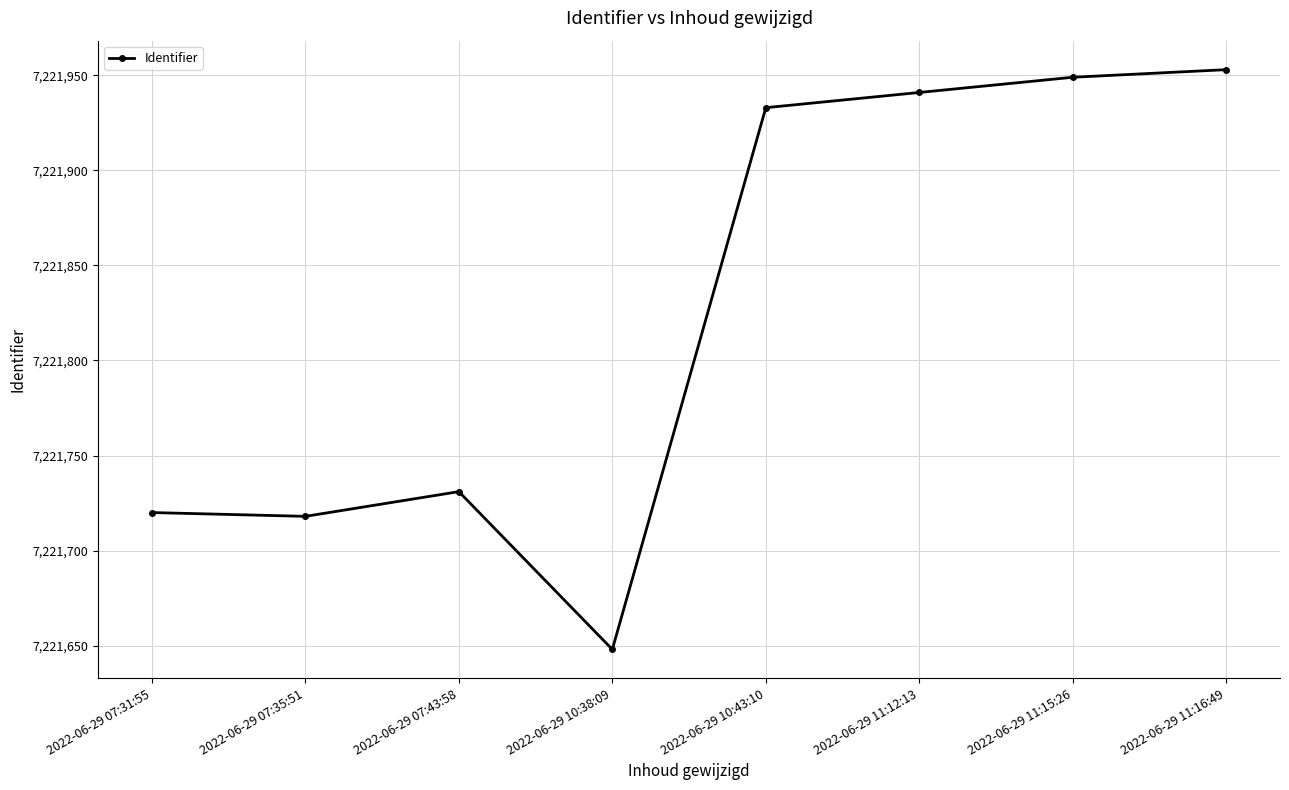

What is the greatest value displayed?

7221953